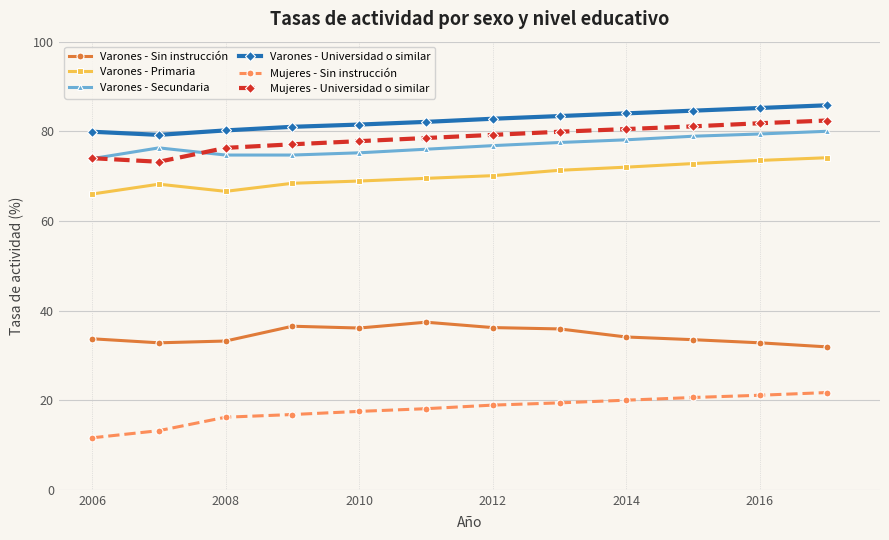

At how many categories does at least one series exceed 29?

12